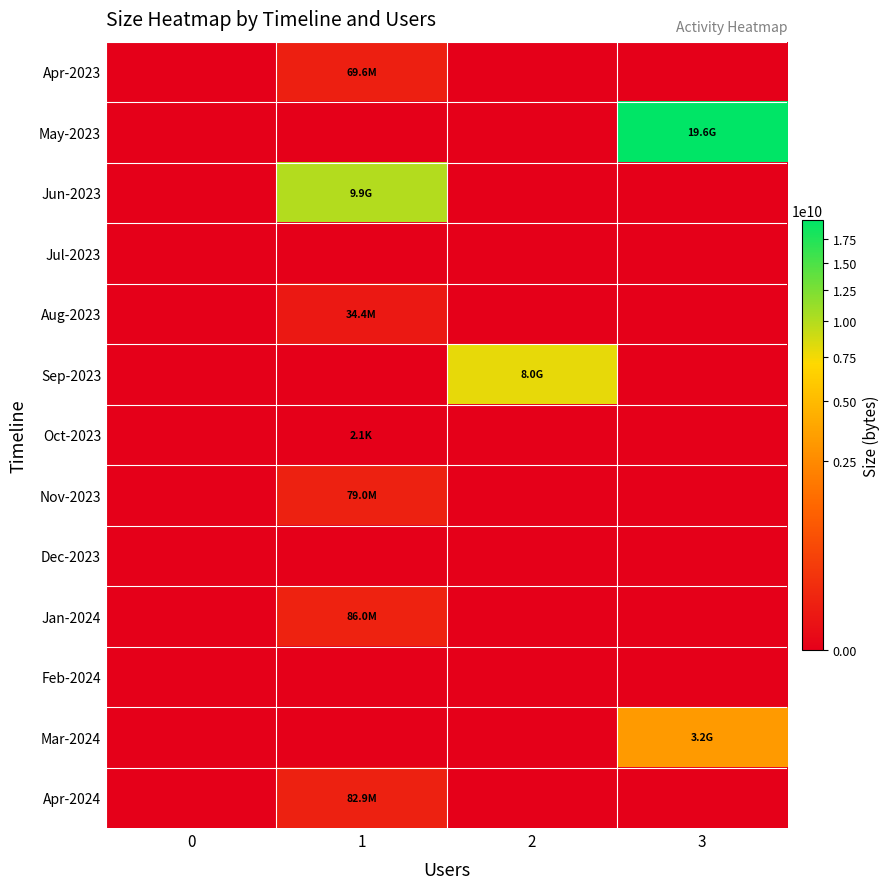

Which series has the largest total across all categories?

May-2023